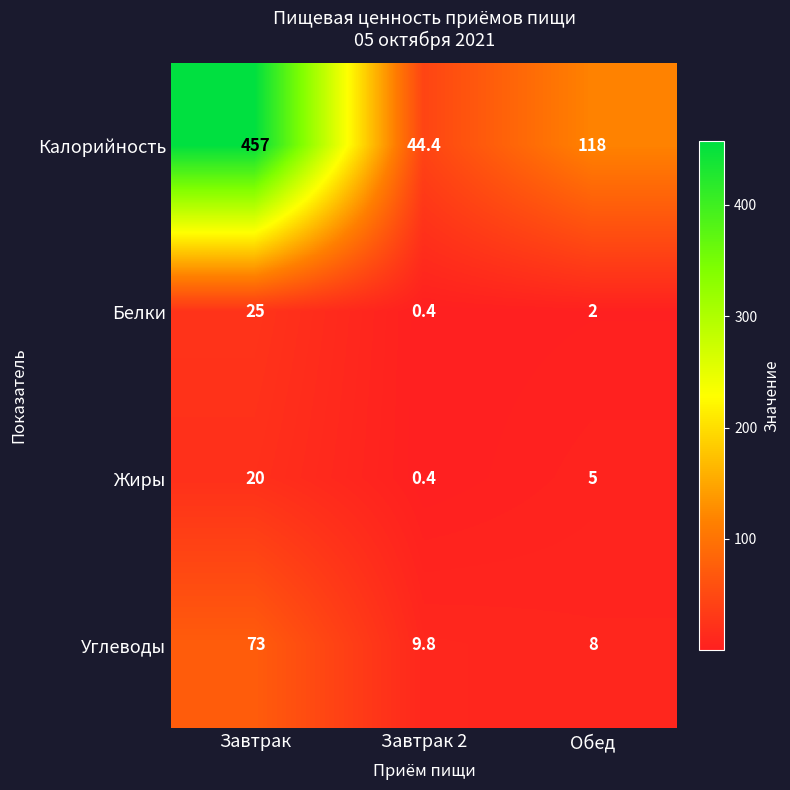

Which series has the largest total across all categories?

Калорийность